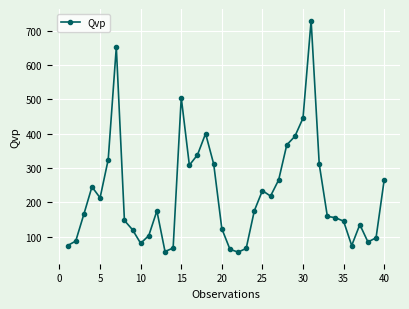

What is the average value?

223.2